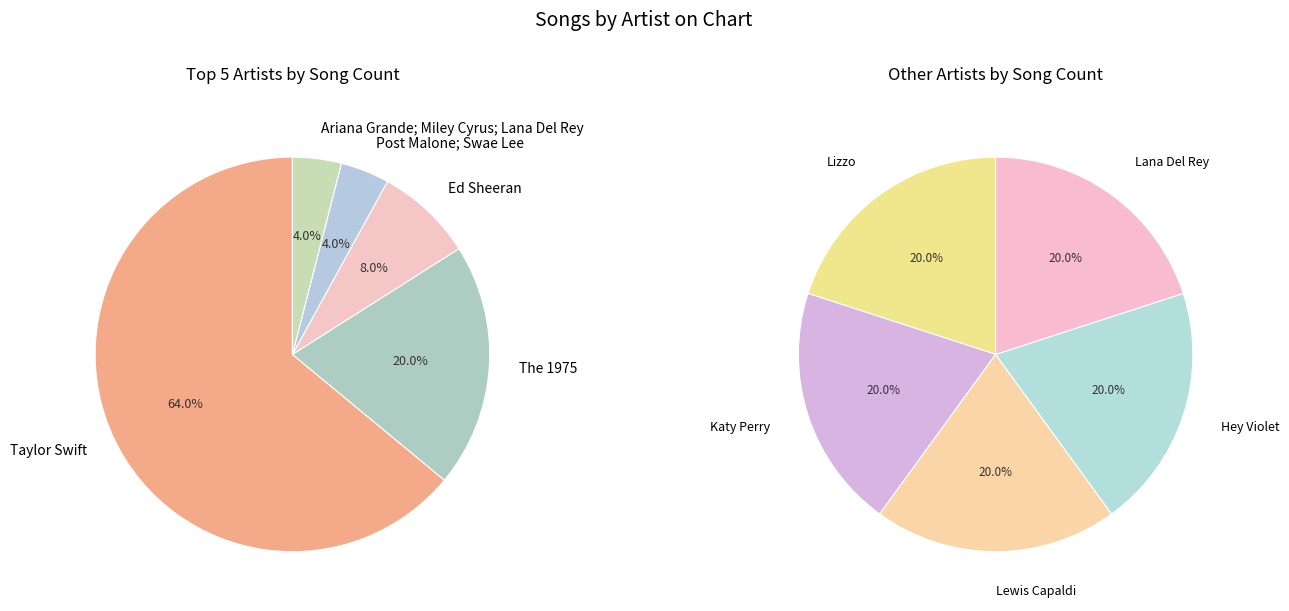

What is the ratio of the value at Ed Sheeran to the value at Lana Del Rey?

2.0